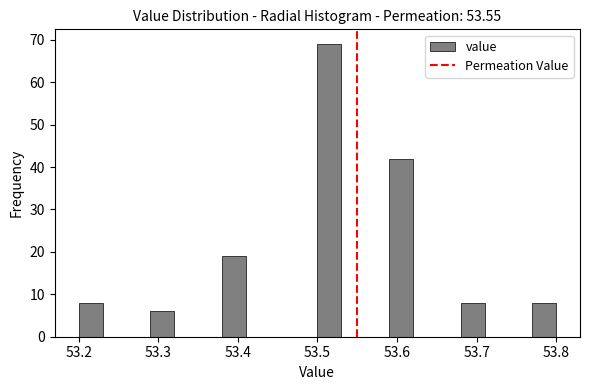

Read against the x-axis, roughly where is the centre of the tallest bar?

53.52